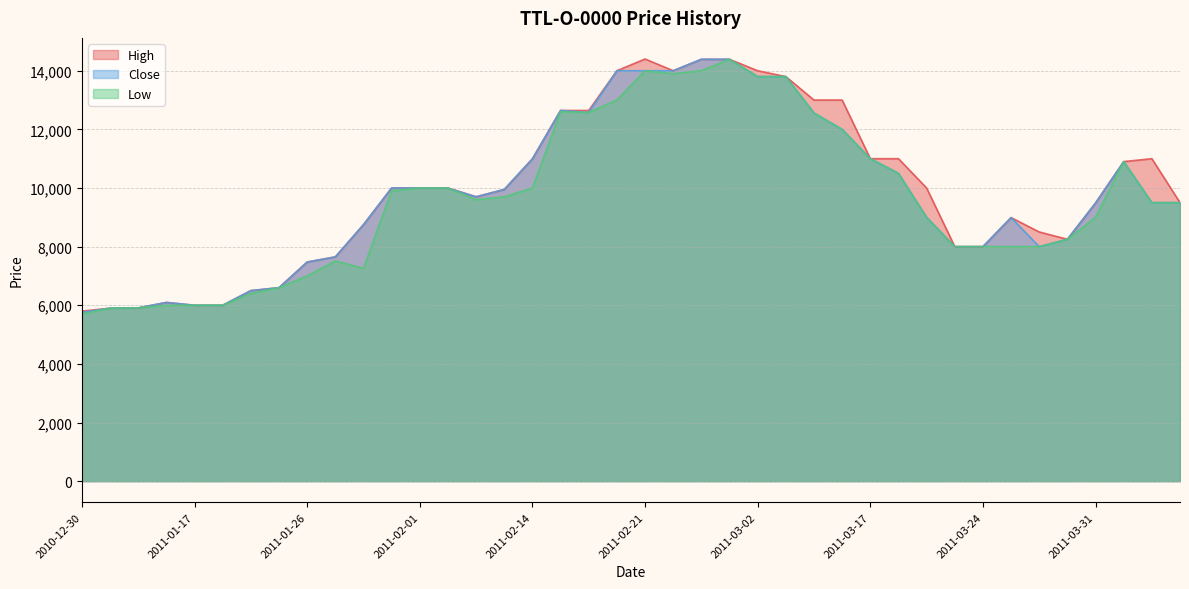

Is it true that Close equals 8000 at 2011-03-28?

True